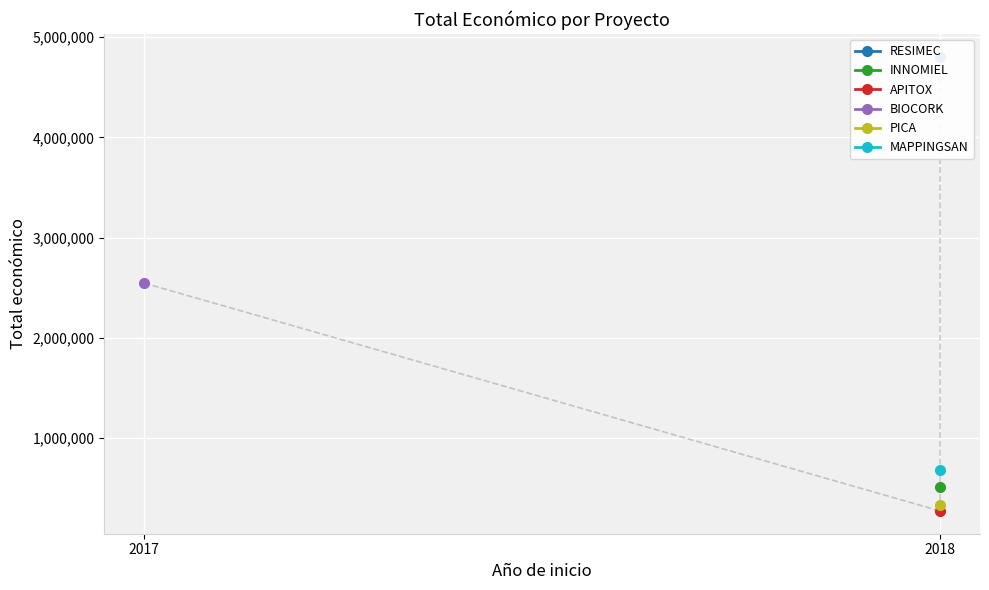

Is it true that the value at INNOMIEL is 760702?

False